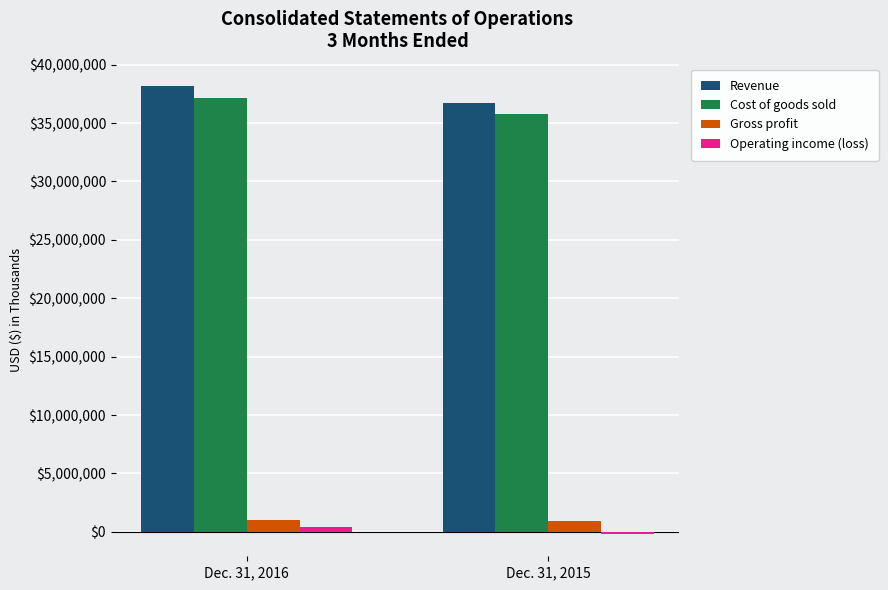

Count the number of data series in this chart.

4